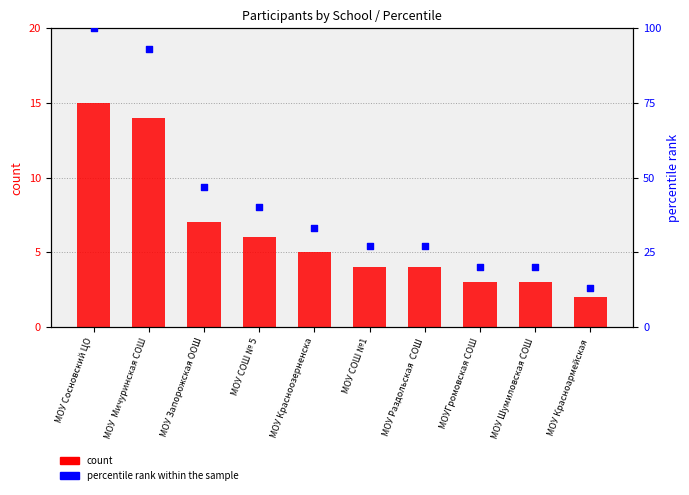

What is the total value across all series at МОУ Красноармейская ?

15